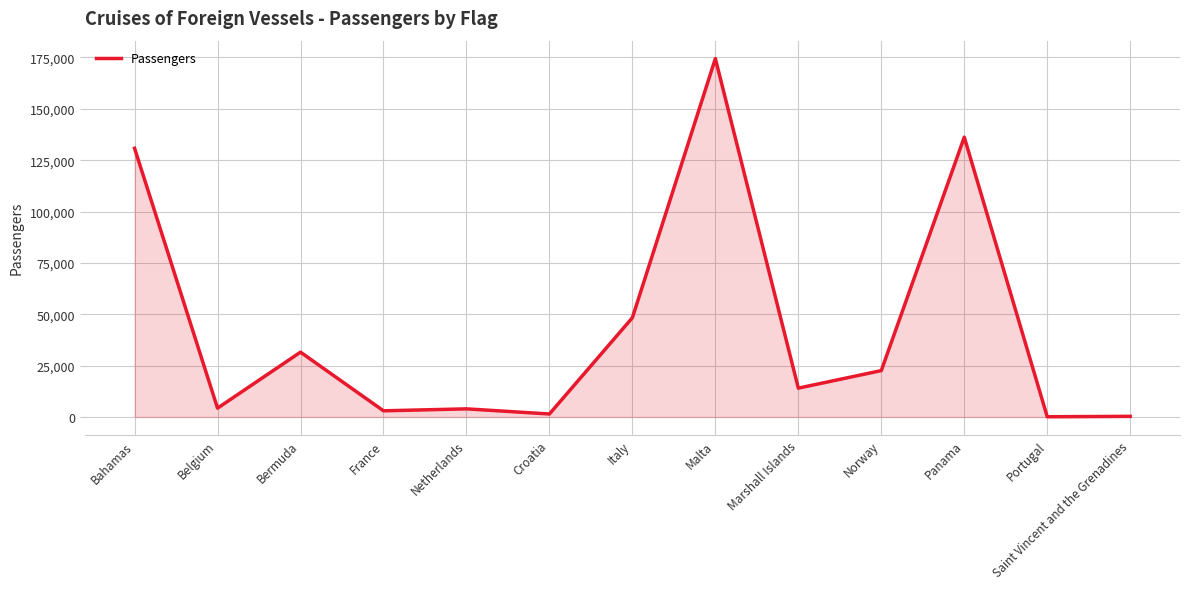

What is the difference between the maximum and minimum values?

174315